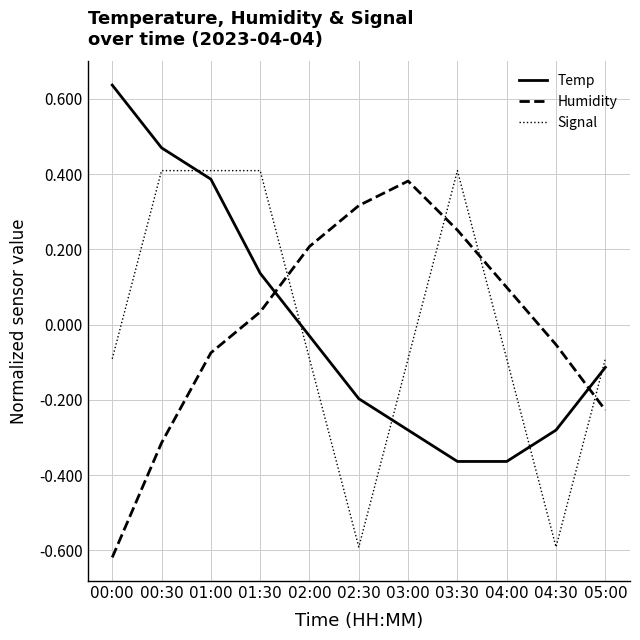

At which category is the sum across all series the highest?

01:00